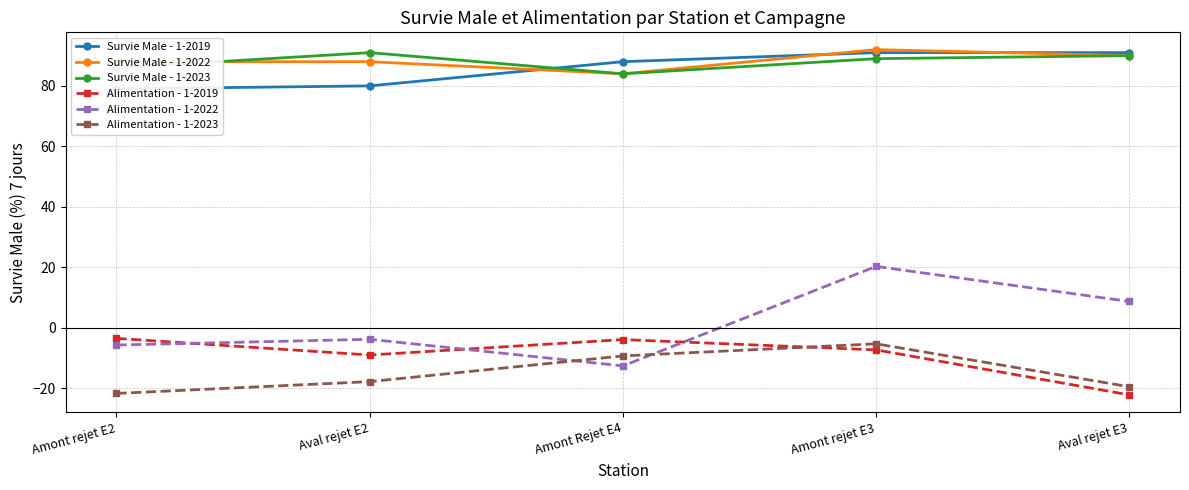

What is the total value across all series at Amont Rejet E4?

230.2